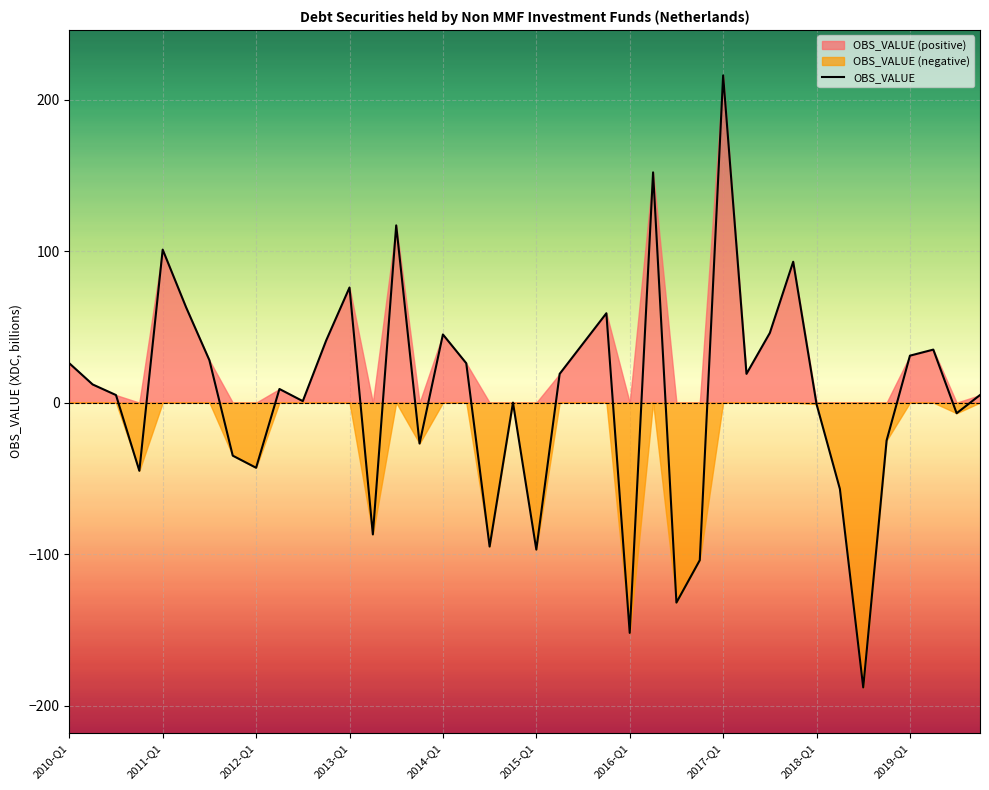

What value does the data have at 26?

-132